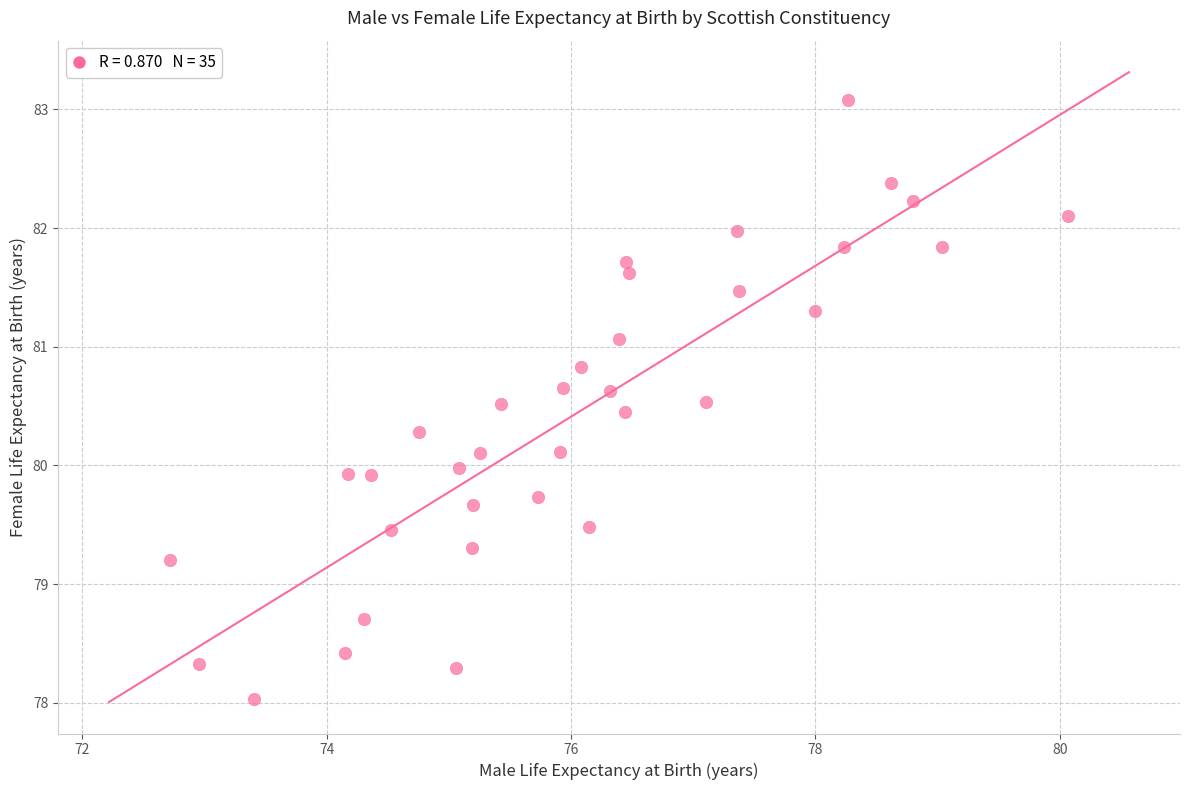

What is the range of X values (max minus min)?

7.3